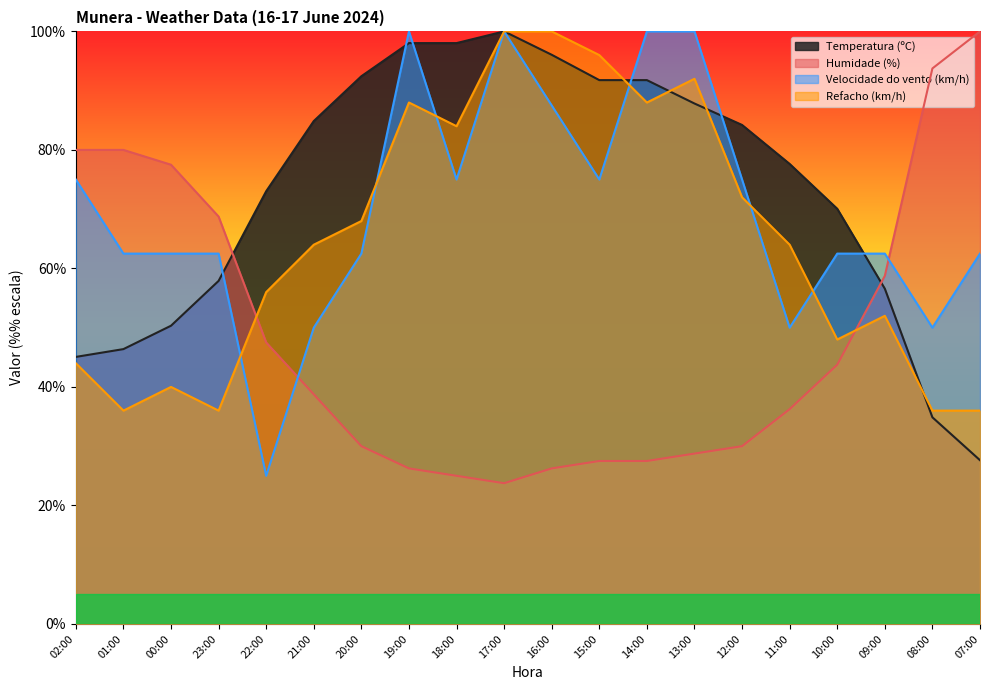

Which category has the lowest value in the Velocidade do vento (km/h) series?

22:00